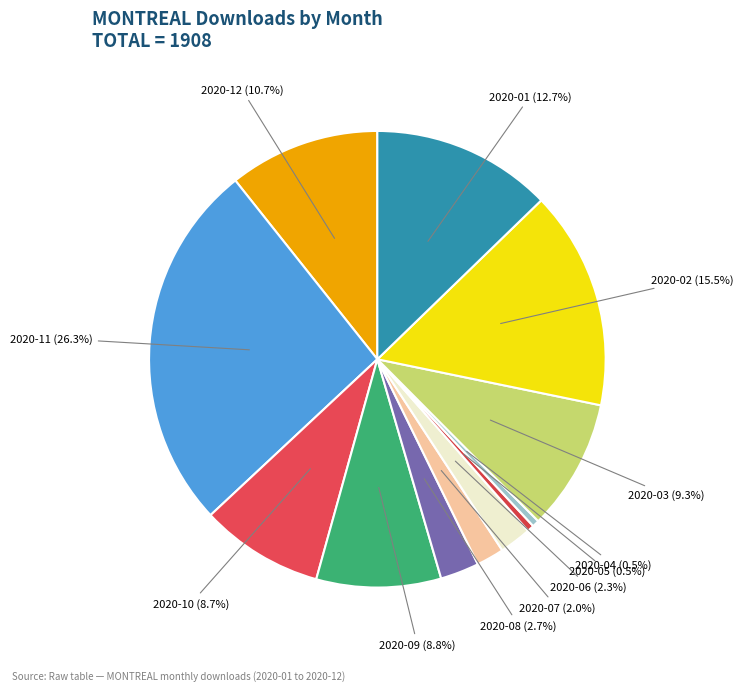

What is the smallest slice in the pie chart?

2020-05